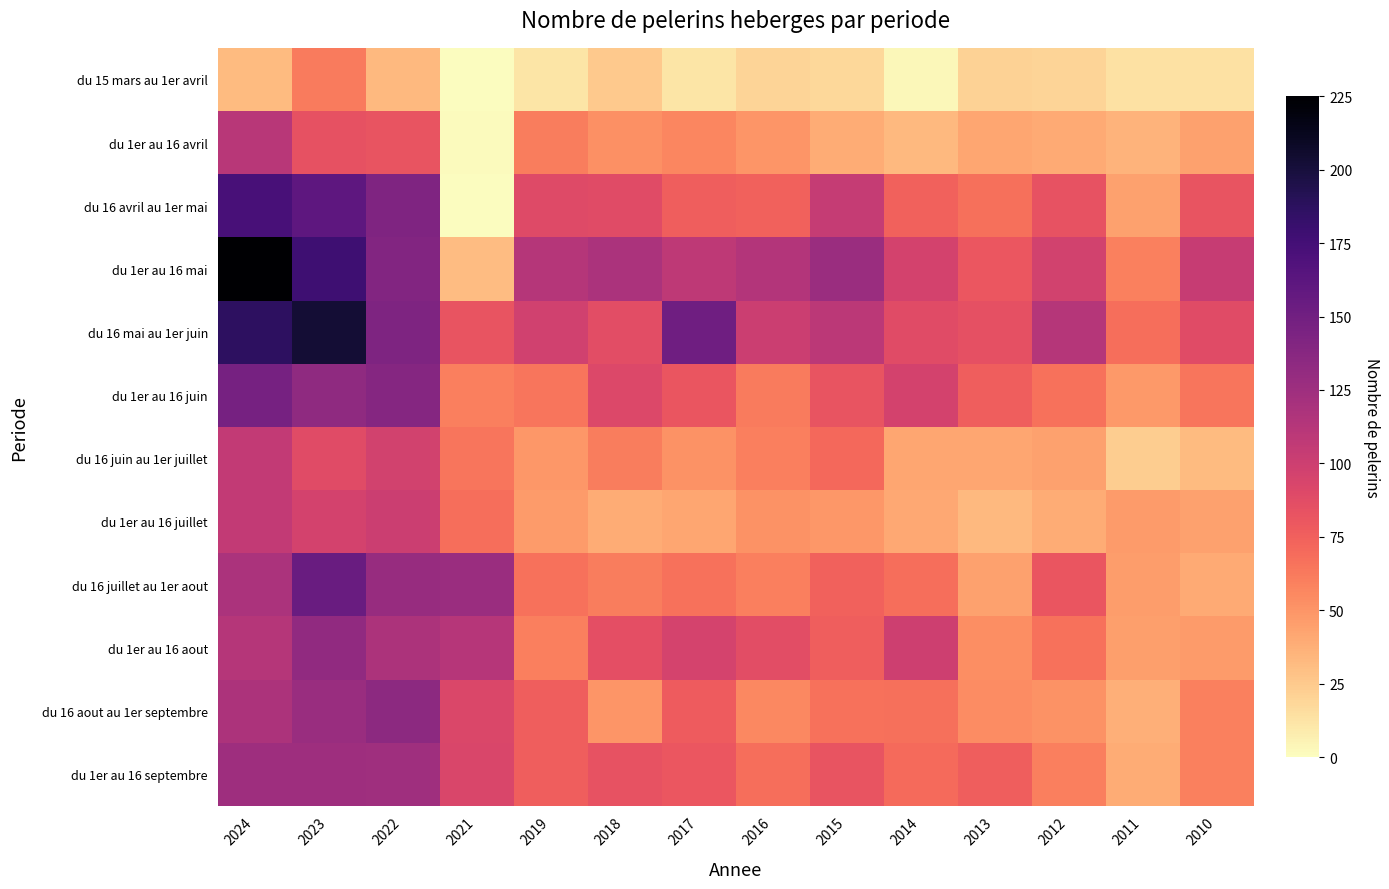

What is the spread (max minus min) of values at 2015?

109